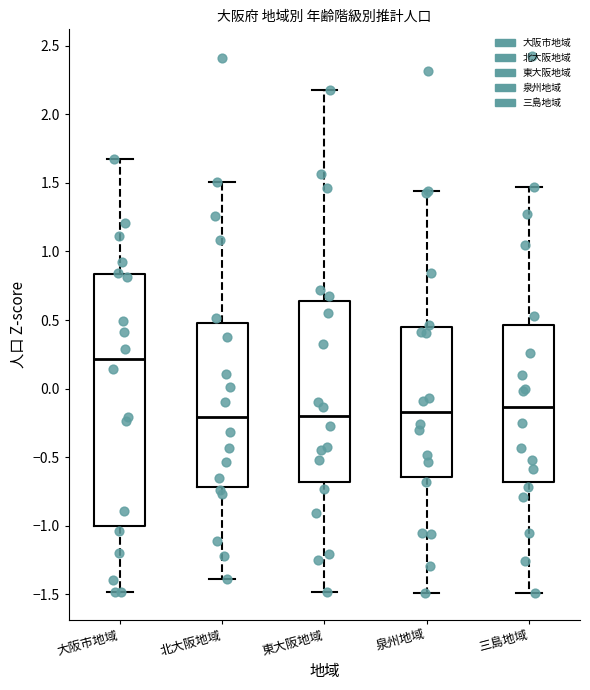

Where does the median line of the box for 東大阪地域 sit on the y-axis? The values are not printed on the chart, so give them approximately, as read against the axis.

-0.20